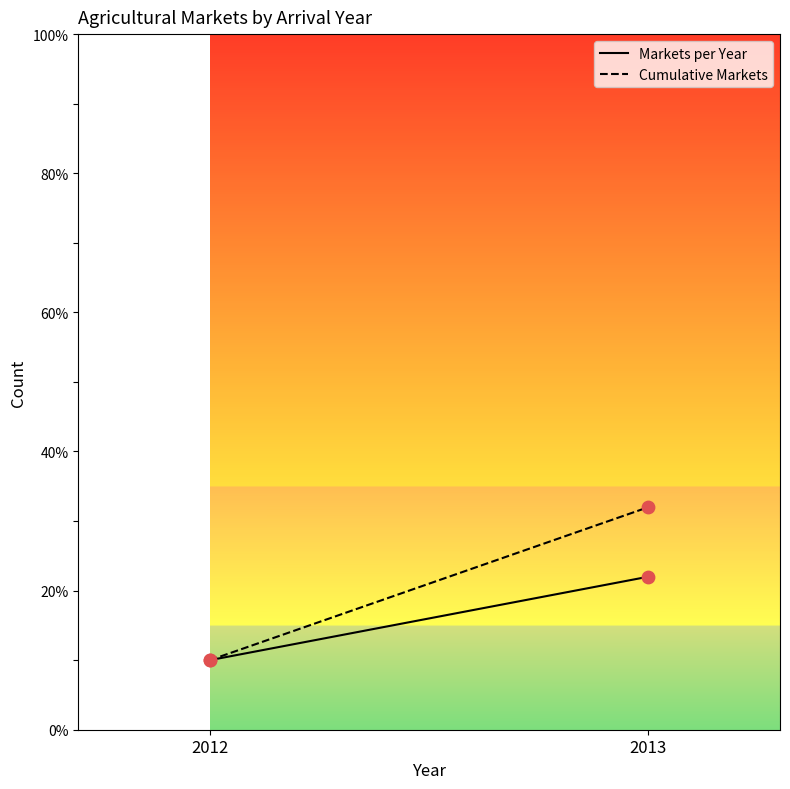

At how many categories does at least one series exceed 25?

1